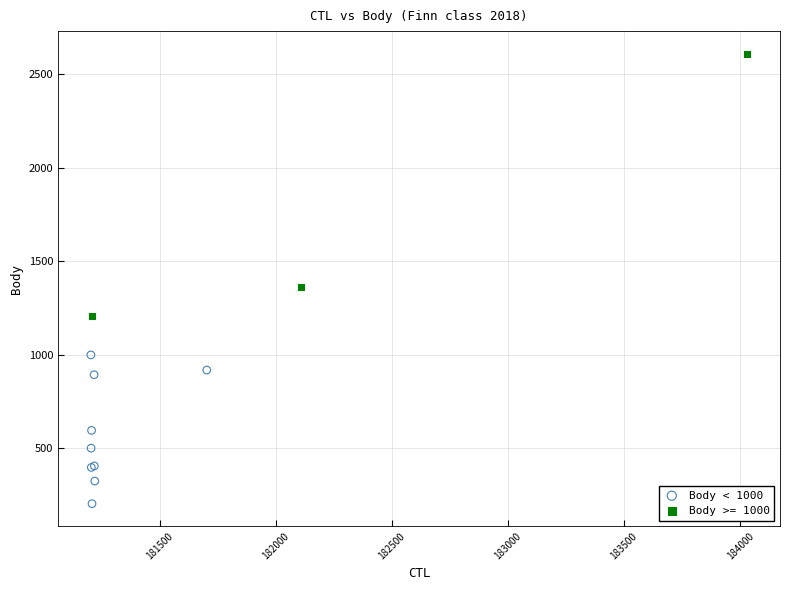

Which series reaches the maximum Y coordinate?

Body >= 1000